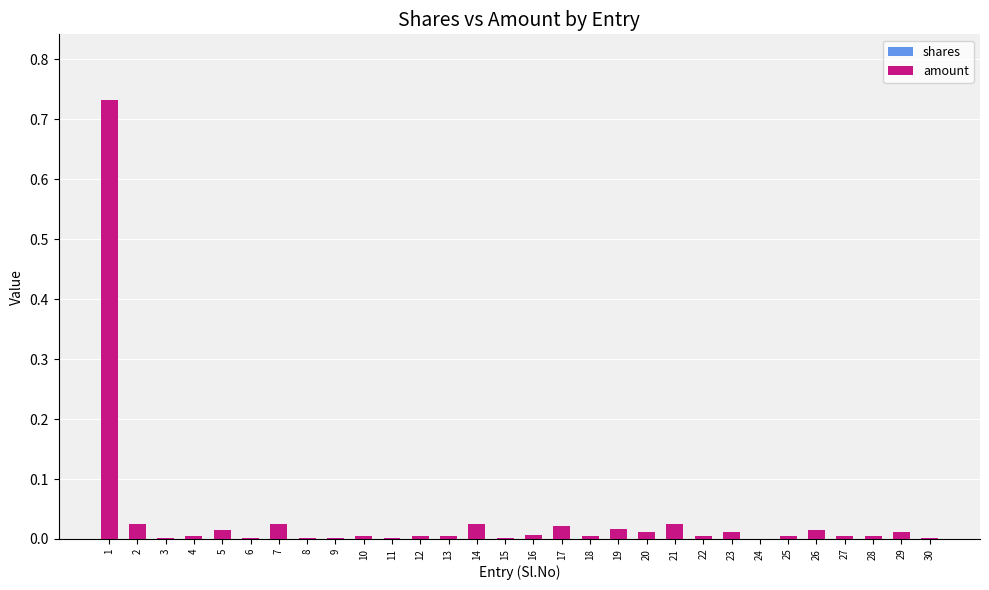

What are all the series names shown in the legend?

shares, amount